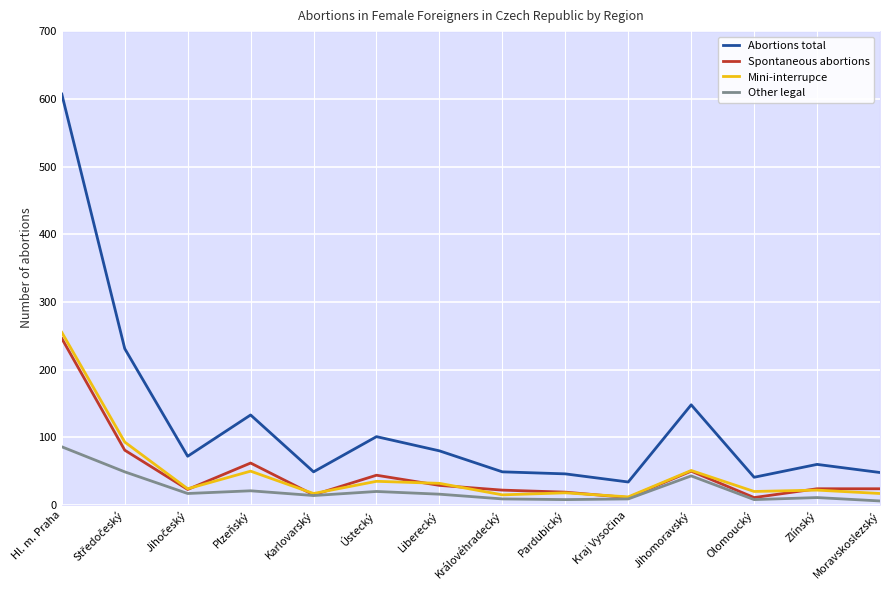

Reading right to left, extract all data points from this chart.

Abortions total: Moravskoslezský=48	Zlínský=60	Olomoucký=41	Jihomoravský=148	Kraj Vysočina=34	Pardubický=46	Královéhradecký=49	Liberecký=80	Ústecký=101	Karlovarský=49	Plzeňský=133	Jihočeský=72	Středočeský=231	Hl. m. Praha=607
Spontaneous abortions: Moravskoslezský=24	Zlínský=24	Olomoucký=11	Jihomoravský=50	Kraj Vysočina=11	Pardubický=19	Královéhradecký=22	Liberecký=29	Ústecký=44	Karlovarský=15	Plzeňský=62	Jihočeský=23	Středočeský=81	Hl. m. Praha=246
Mini-interrupce: Moravskoslezský=17	Zlínský=22	Olomoucký=20	Jihomoravský=51	Kraj Vysočina=12	Pardubický=18	Královéhradecký=15	Liberecký=32	Ústecký=35	Karlovarský=17	Plzeňský=50	Jihočeský=24	Středočeský=93	Hl. m. Praha=255
Other legal: Moravskoslezský=6	Zlínský=11	Olomoucký=8	Jihomoravský=43	Kraj Vysočina=9	Pardubický=8	Královéhradecký=9	Liberecký=16	Ústecký=20	Karlovarský=14	Plzeňský=21	Jihočeský=17	Středočeský=49	Hl. m. Praha=86